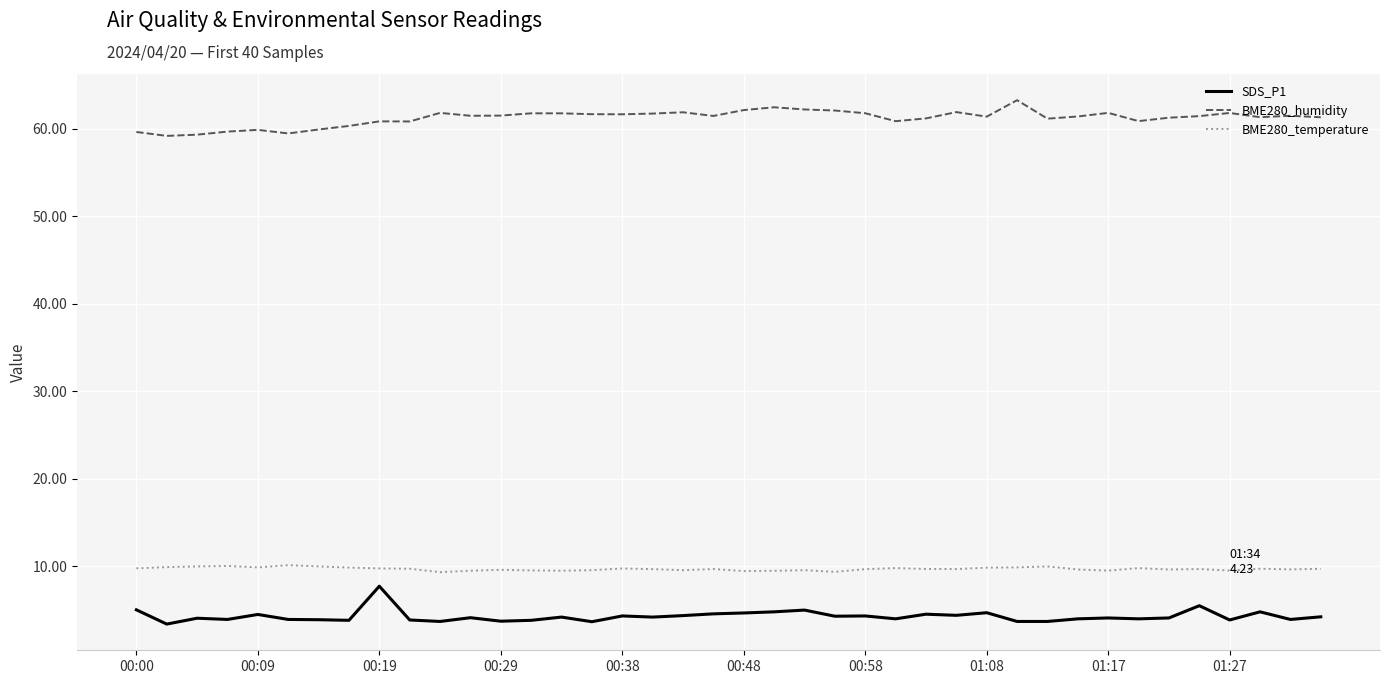

Which series has the largest total across all categories?

BME280_humidity